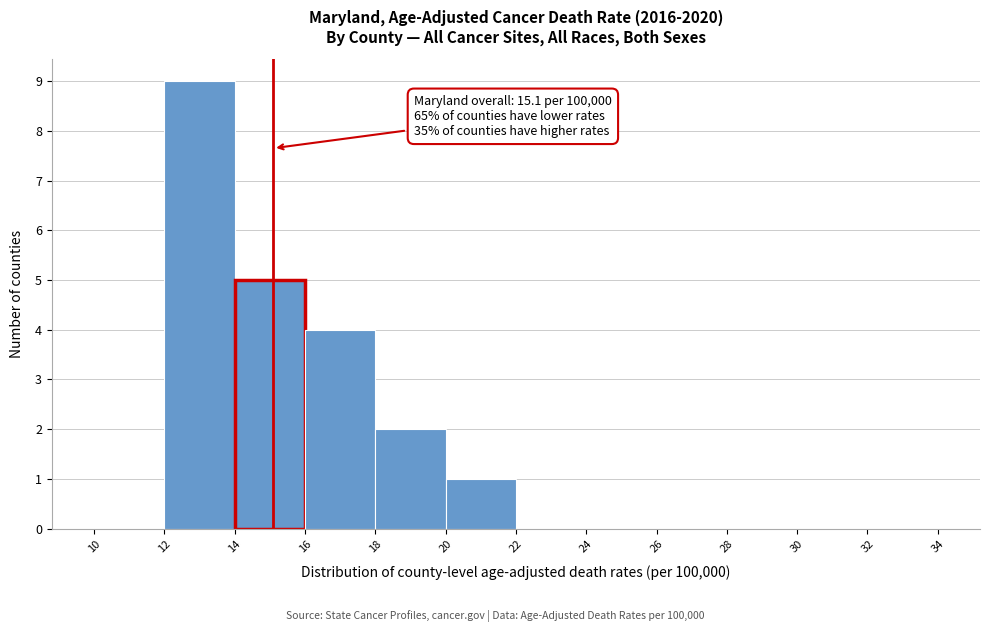

Which range on the x-axis has the tallest bar?

12 to 14